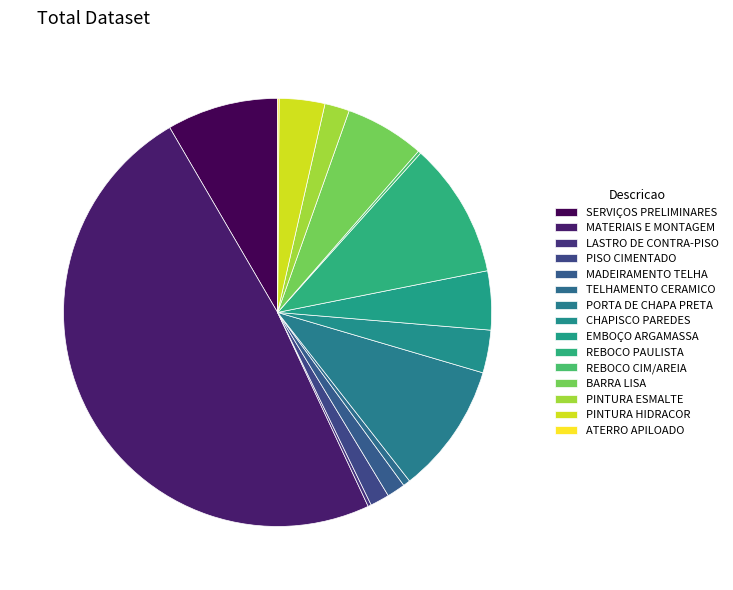

Combined, what portion of the pie is SERVIÇOS PRELIMINARES and PISO CIMENTADO?

9.9%